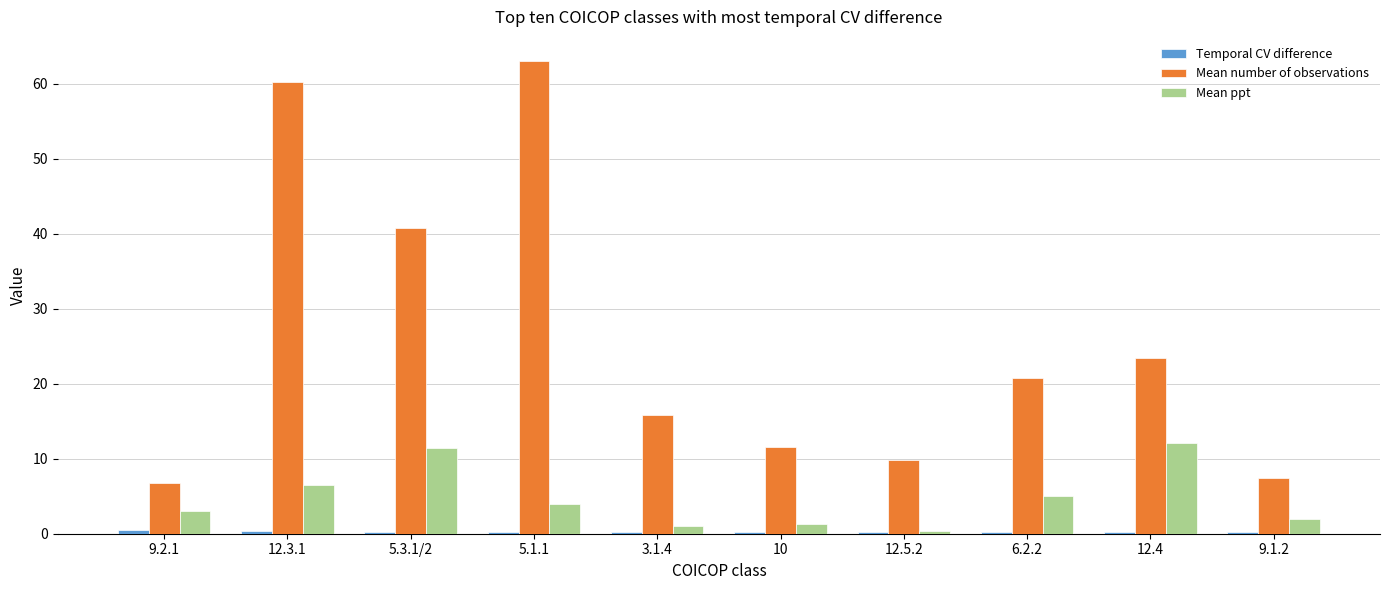

What is the difference between the Mean ppt values at 3.1.4 and 5.3.1/2?

10.4